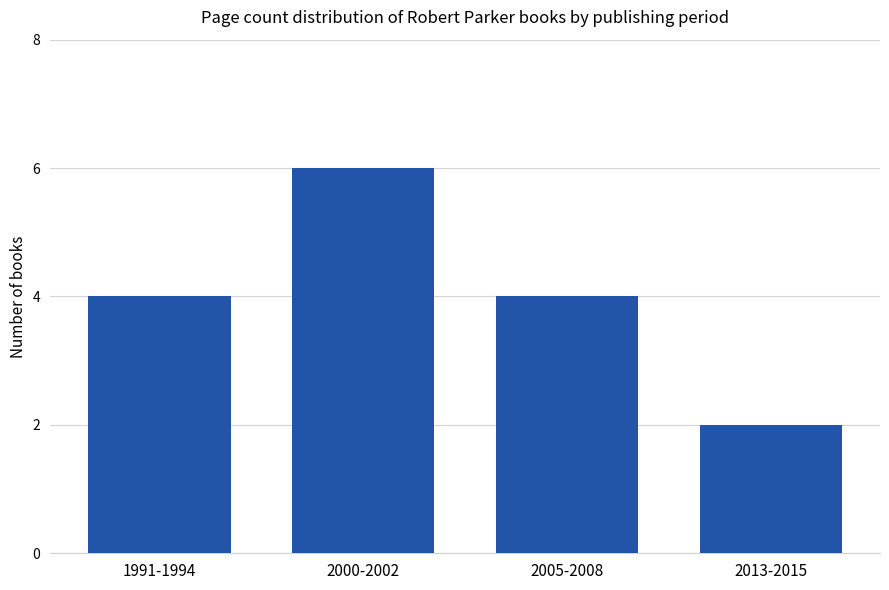

The chart shows a value of 4 at 2000-2002. True or false?

False